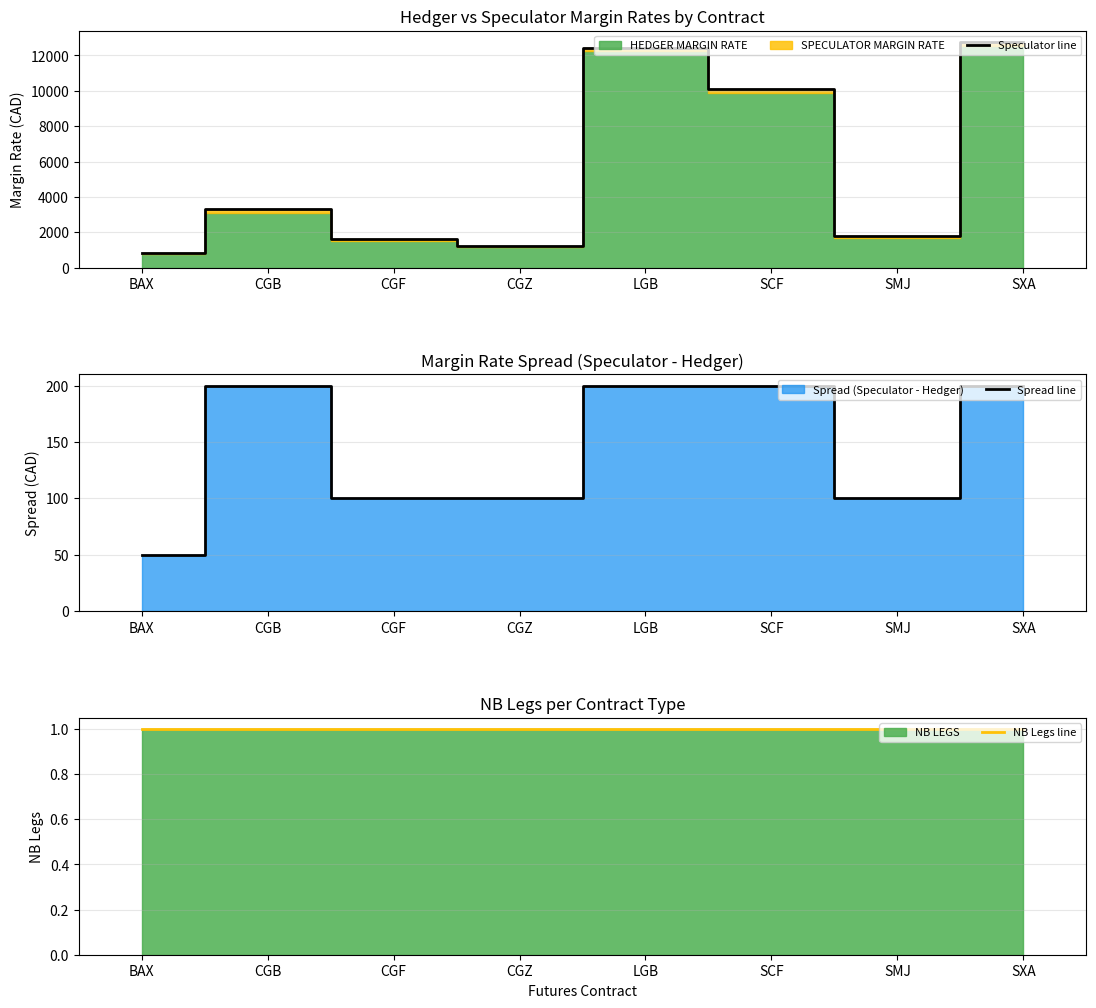

True or false: NB Legs line and Spread line cross at least once.

False